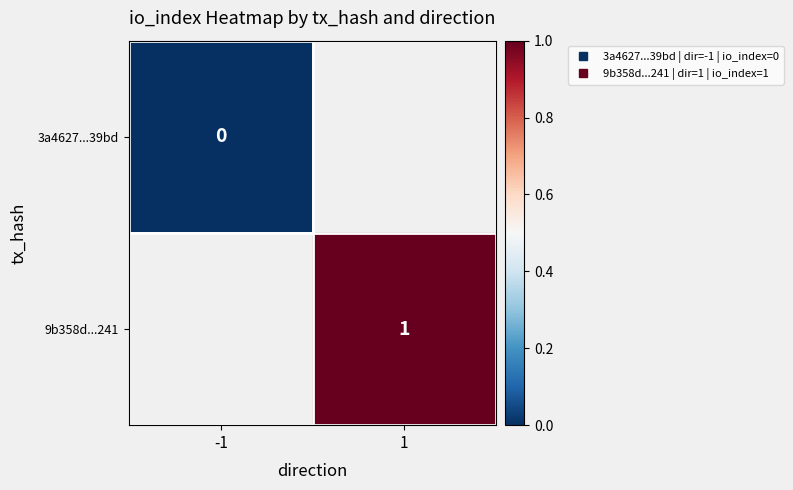

At which label is 3a4627...39bd closest to 0?

-1